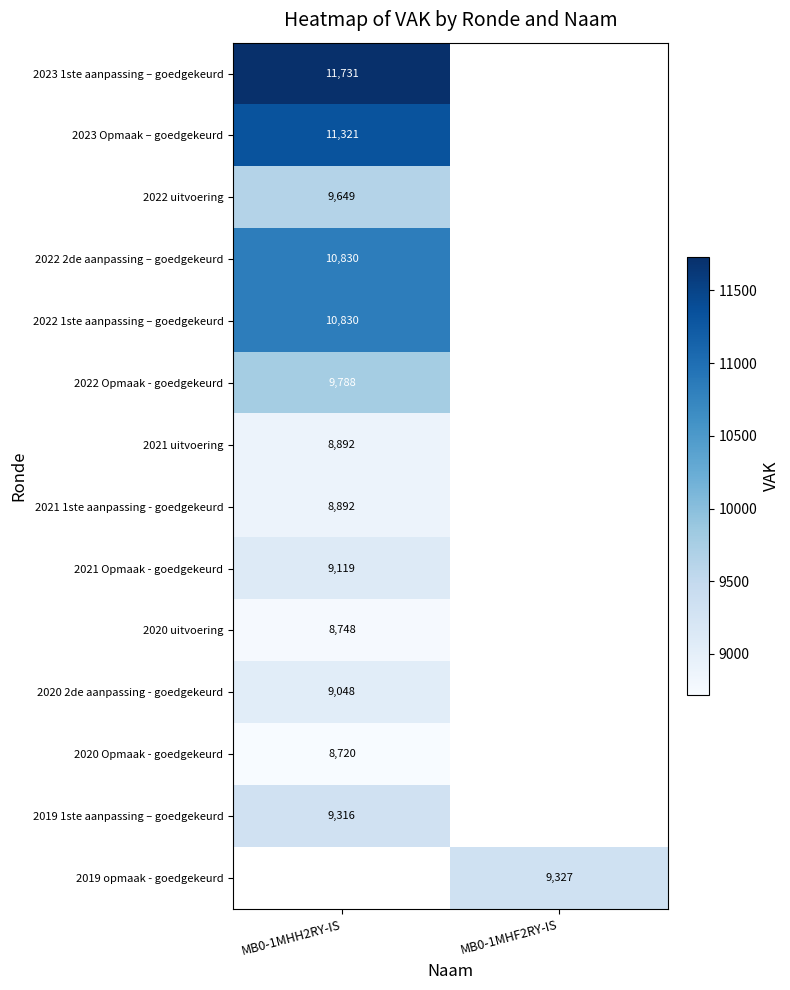

Is the value of 2022 uitvoering at MB0-1MHH2RY-IS greater than the value of 2021 Opmaak - goedgekeurd at MB0-1MHH2RY-IS?

Yes